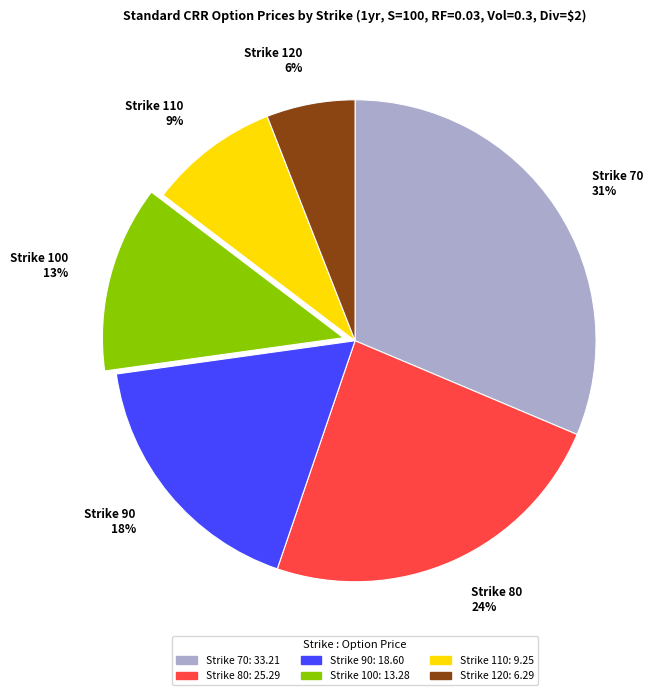

To the nearest percent, what percentage of the pie is Strike 100?

13%